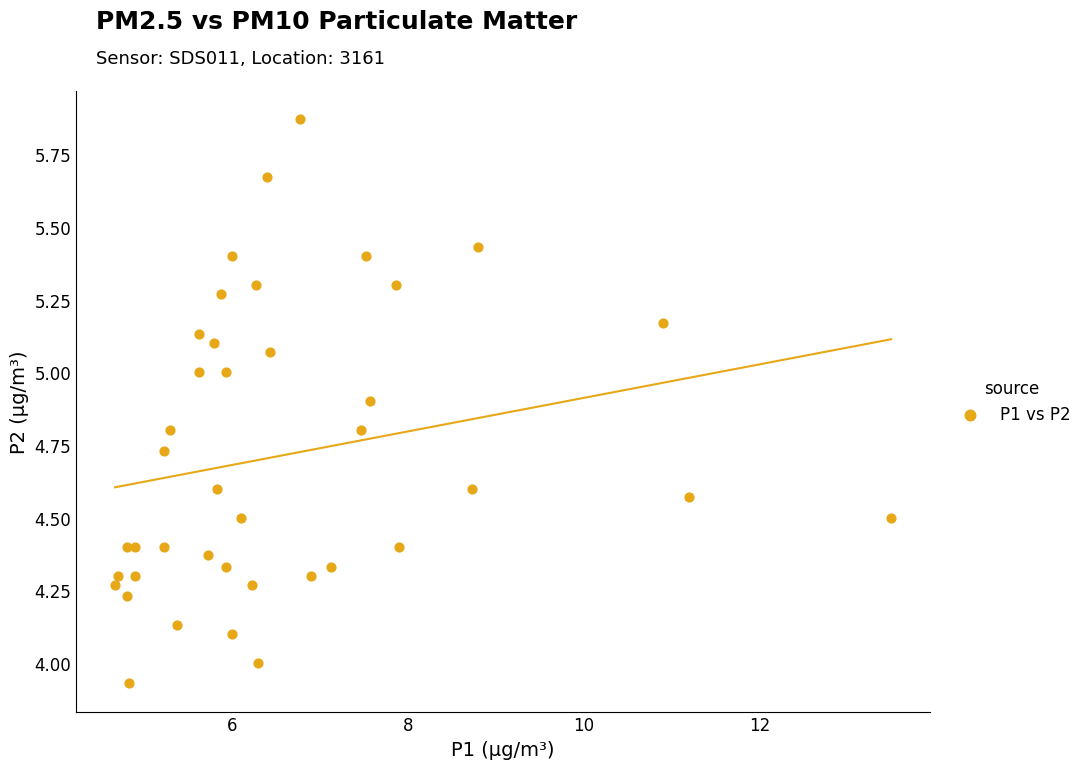

What is the range of X values (max minus min)?

8.8